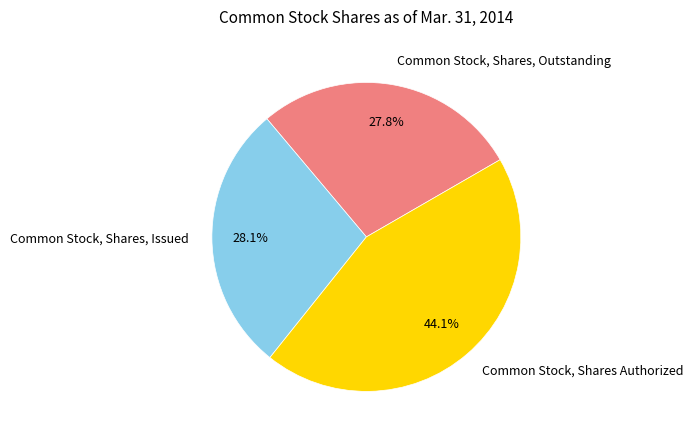

Between Common Stock, Shares Authorized and Common Stock, Shares, Issued, which is larger?

Common Stock, Shares Authorized